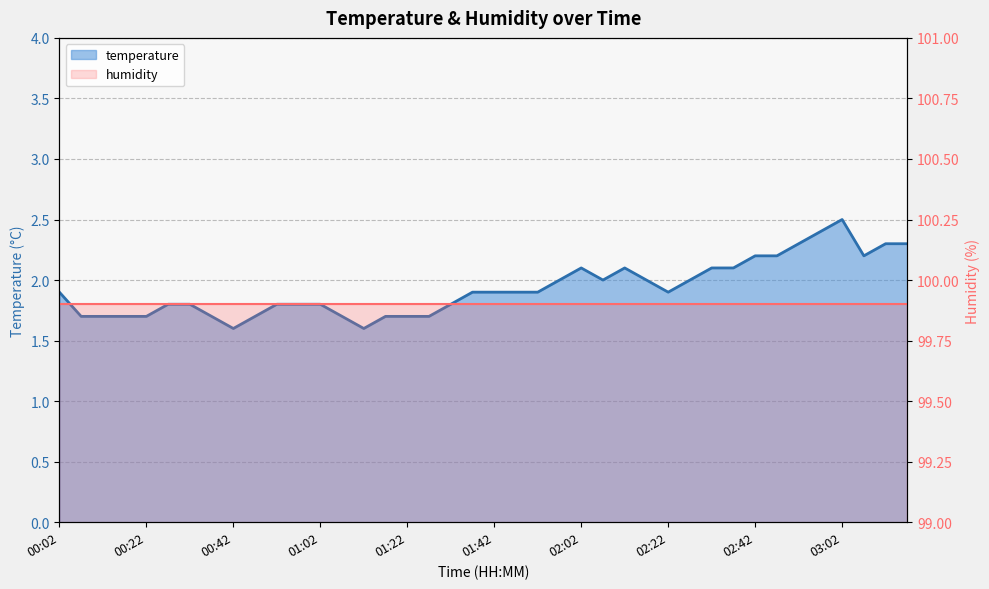

Count the values in the range 1 to 2.

28